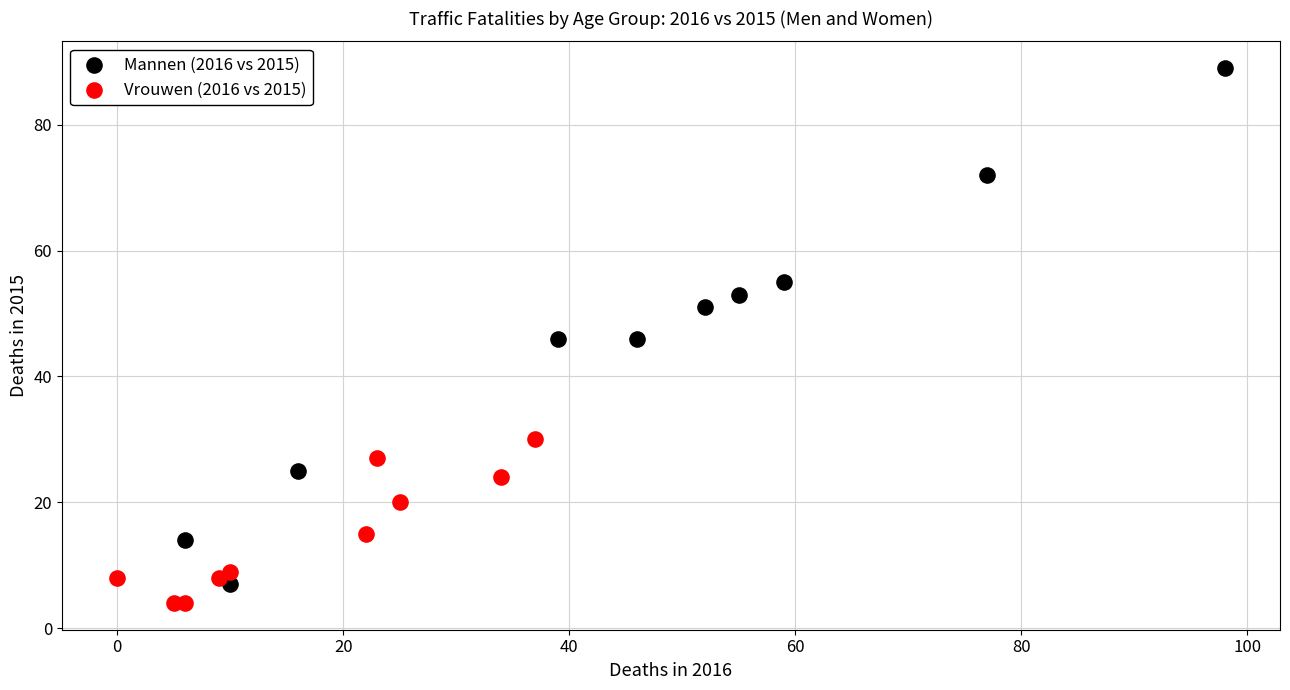

Which series contains the highest Y value?

Mannen (2016 vs 2015)